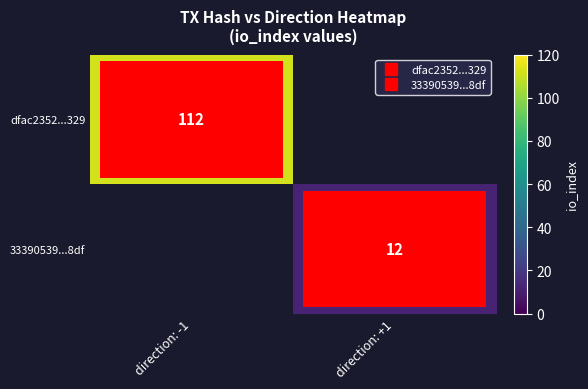

At which label does dfac2352...329 reach its minimum?

direction: -1